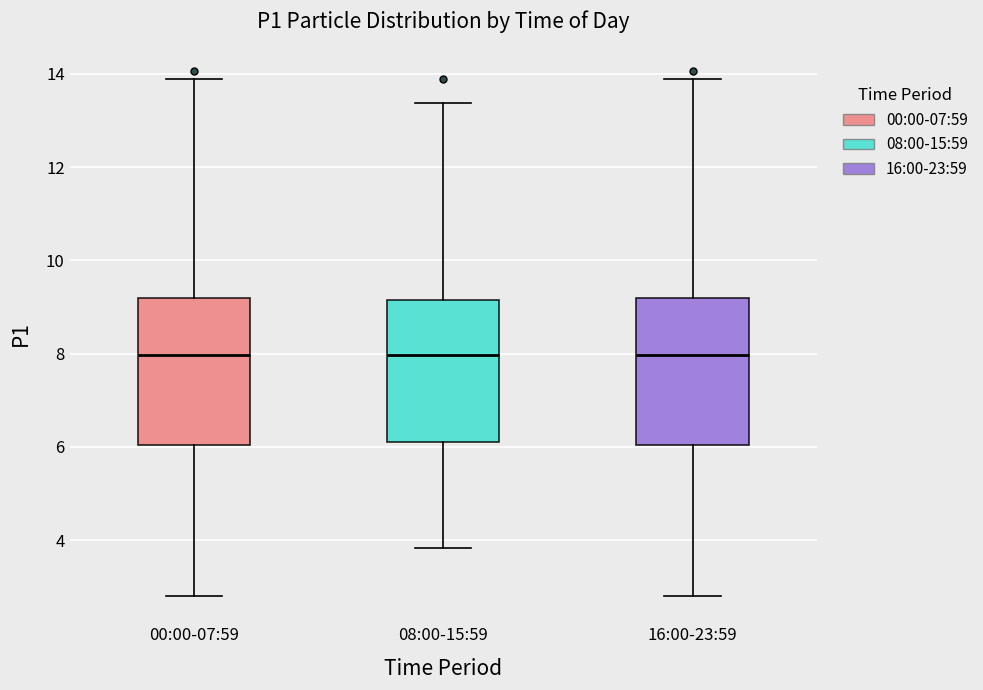

Where is the upper edge of the box for 08:00-15:59 on the y-axis? The values are not printed on the chart, so give them approximately, as read against the axis.

9.2